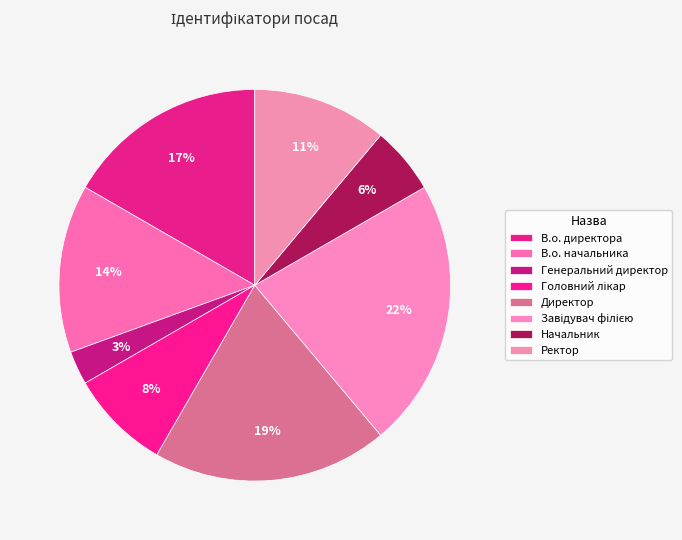

What percentage do Генеральний директор and Завідувач філією together represent?

25.0%